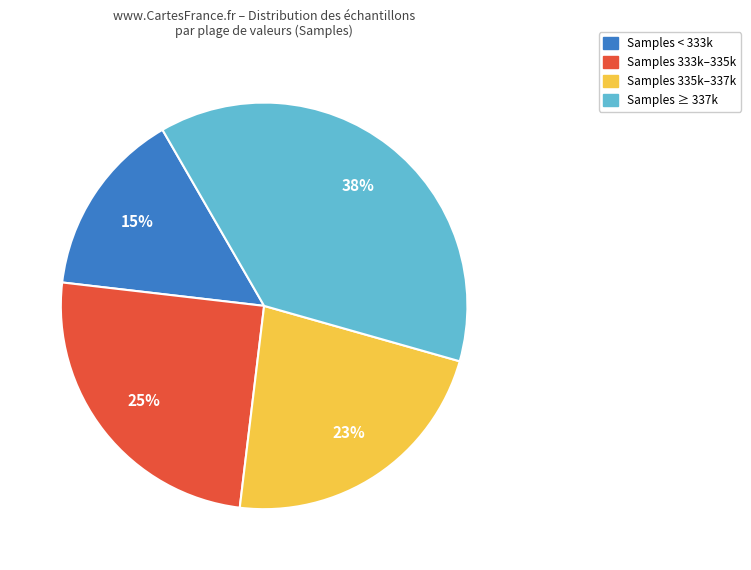

To the nearest percent, what is the average slice percentage?

25%